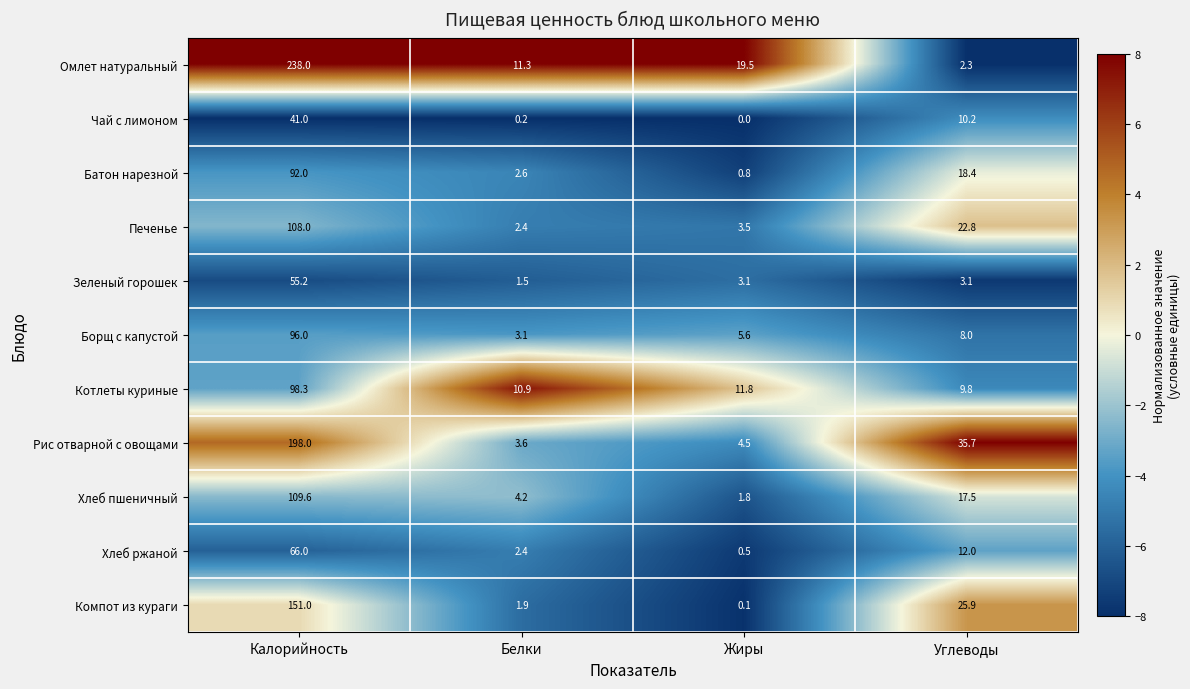

The Печенье series shows 2.4 at Белки. True or false?

True